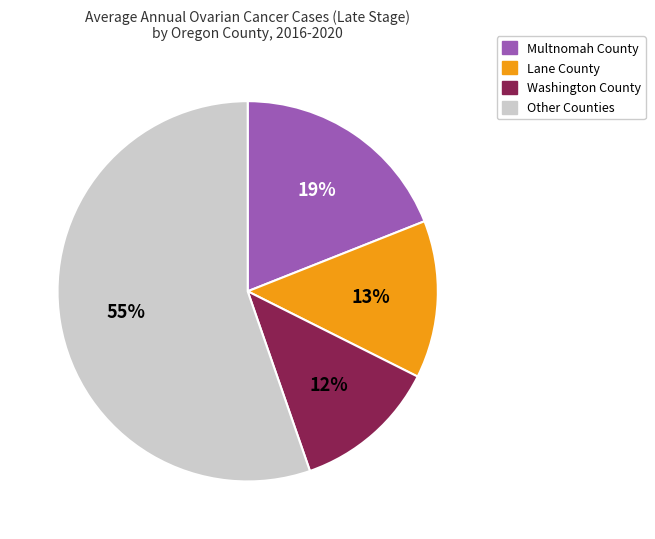

Is there a majority slice in this chart?

Yes